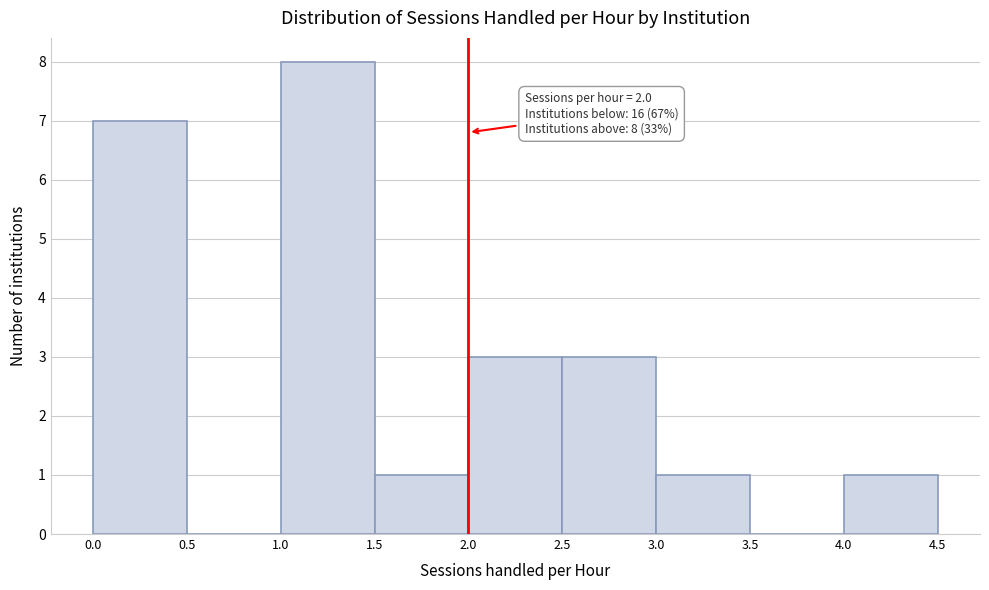

Over which range of the x-axis is the bar tallest?

1.0 to 1.5